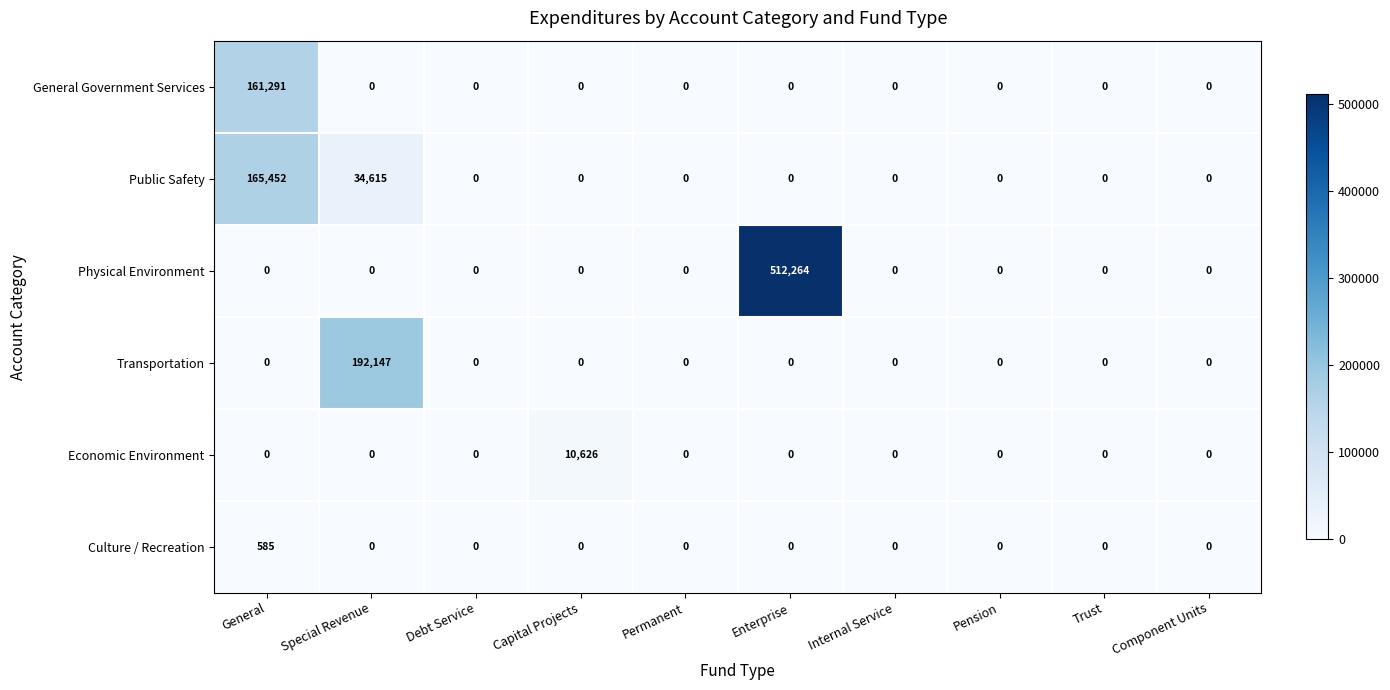

Which series changed the most between Debt Service and Enterprise?

Physical Environment